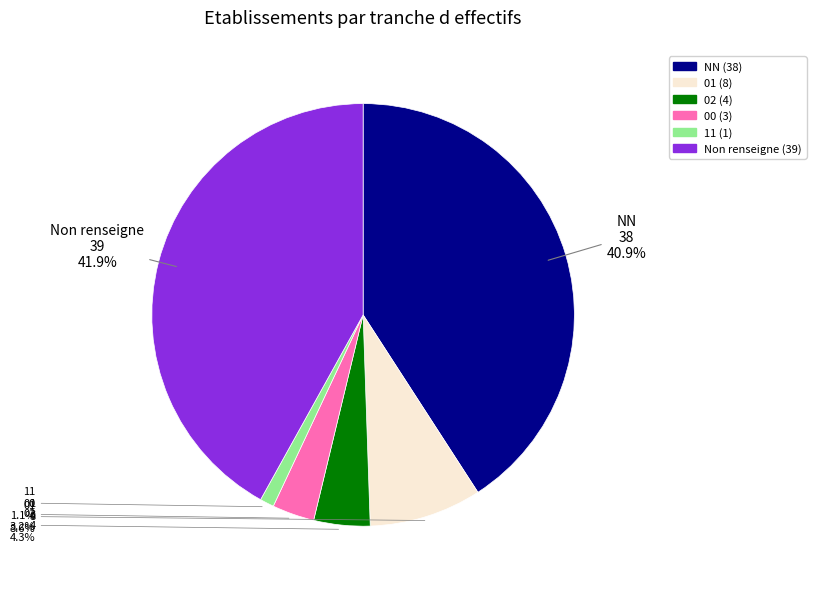

How many slices are in this pie chart?

6